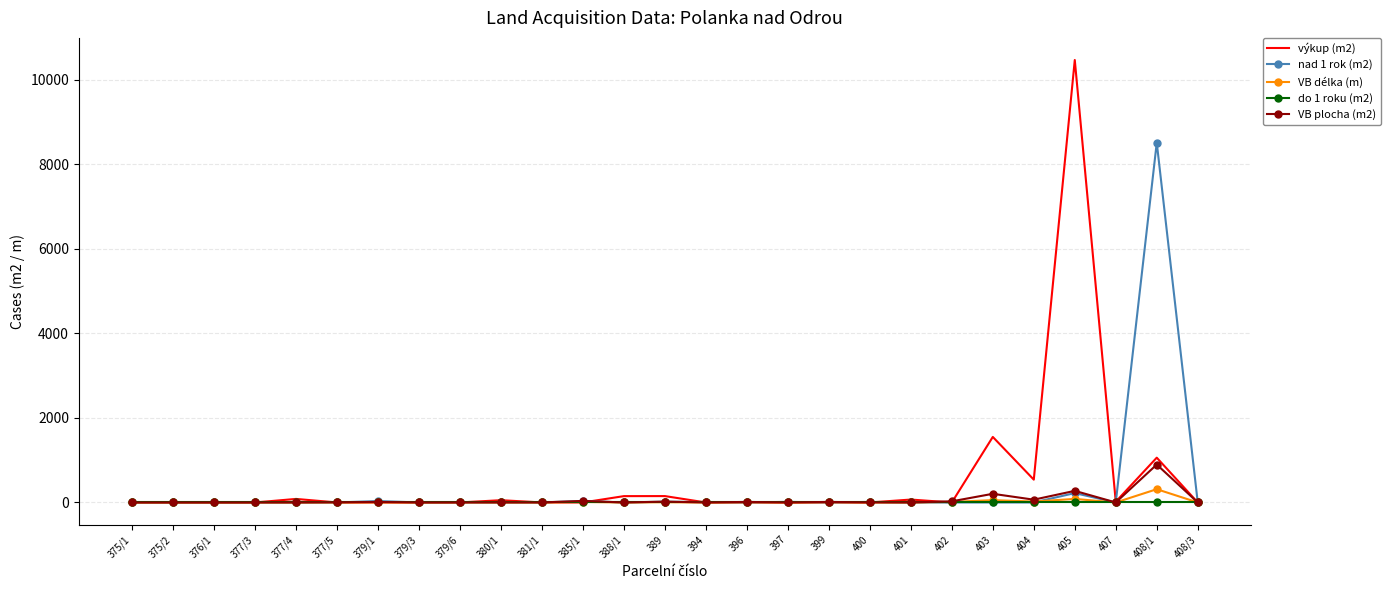

What is the average value of the VB délka (m) series?

19